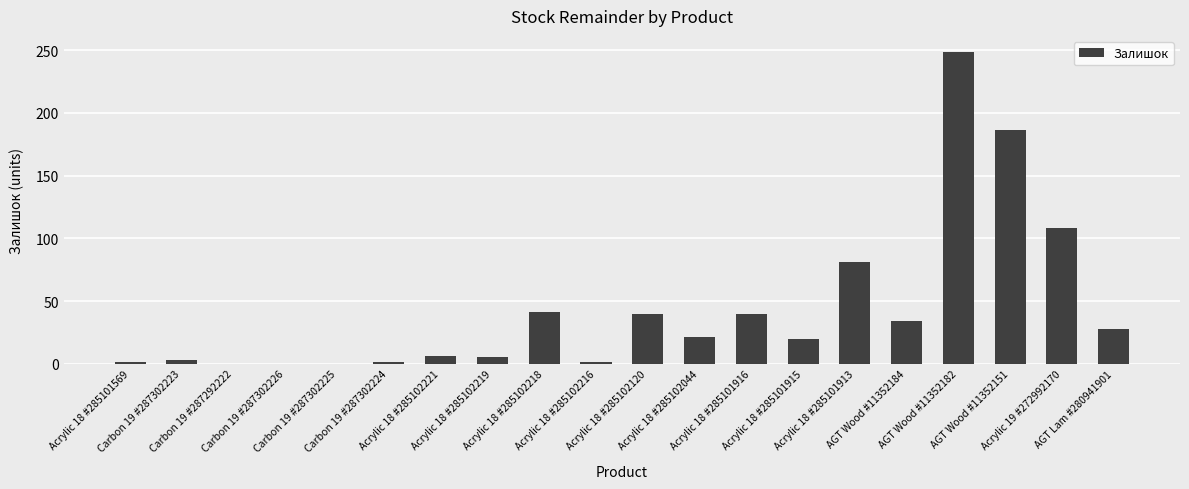

What is the maximum value shown in the chart?

249